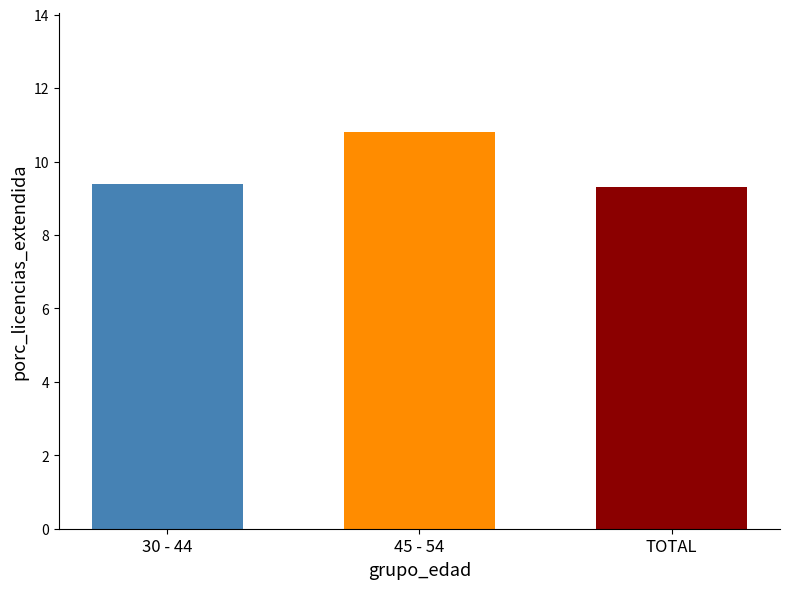

What is the difference between the highest and lowest values at 45 - 54?

1.5